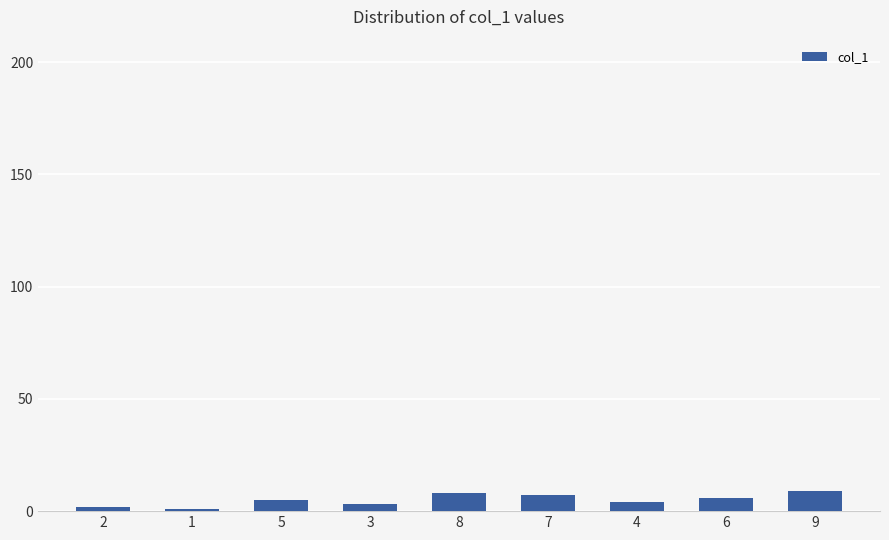

Does the chart contain any negative values?

No